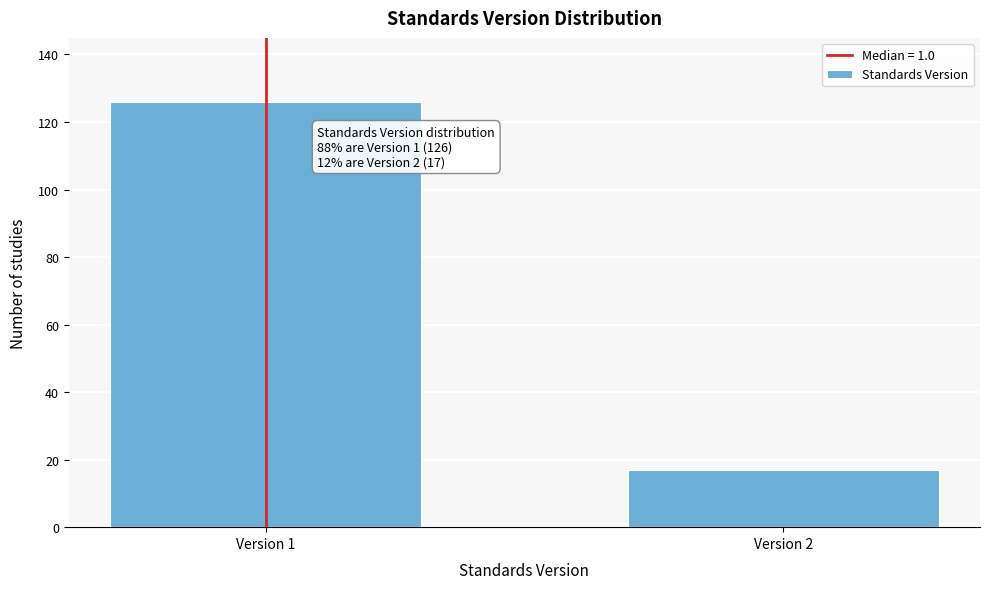

Reading left to right, extract all data points from this chart.

Version 1=126	Version 2=17